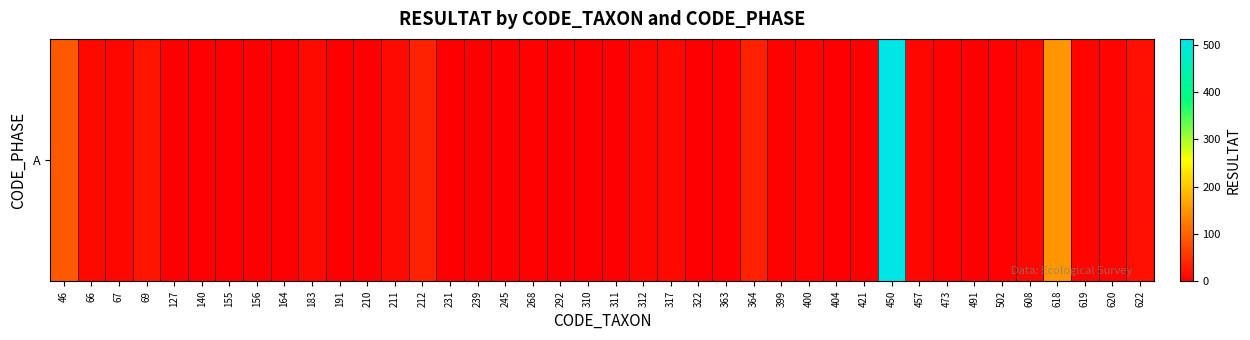

Reading left to right, list all the values displayed in this chart.

91	8	6	20	0	0	0	0	0	11	0	0	10	35	1	0	0	2	1	1	1	7	9	0	0	32	2	4	0	1	512	7	2	0	2	6	151	4	5	16